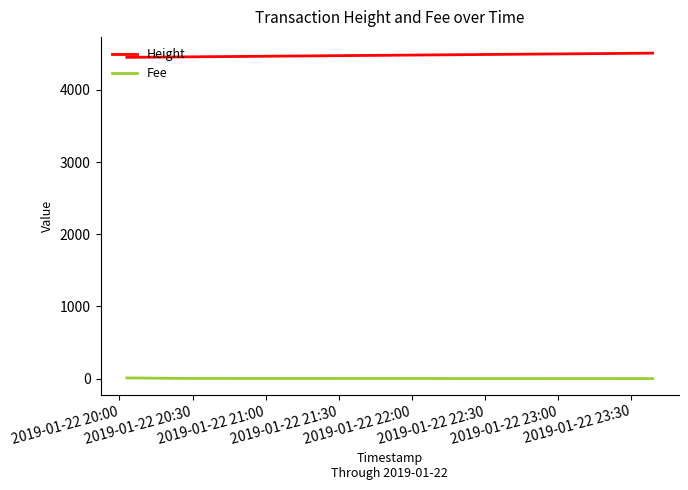

How many Height values are between 4451 and 4509?

3